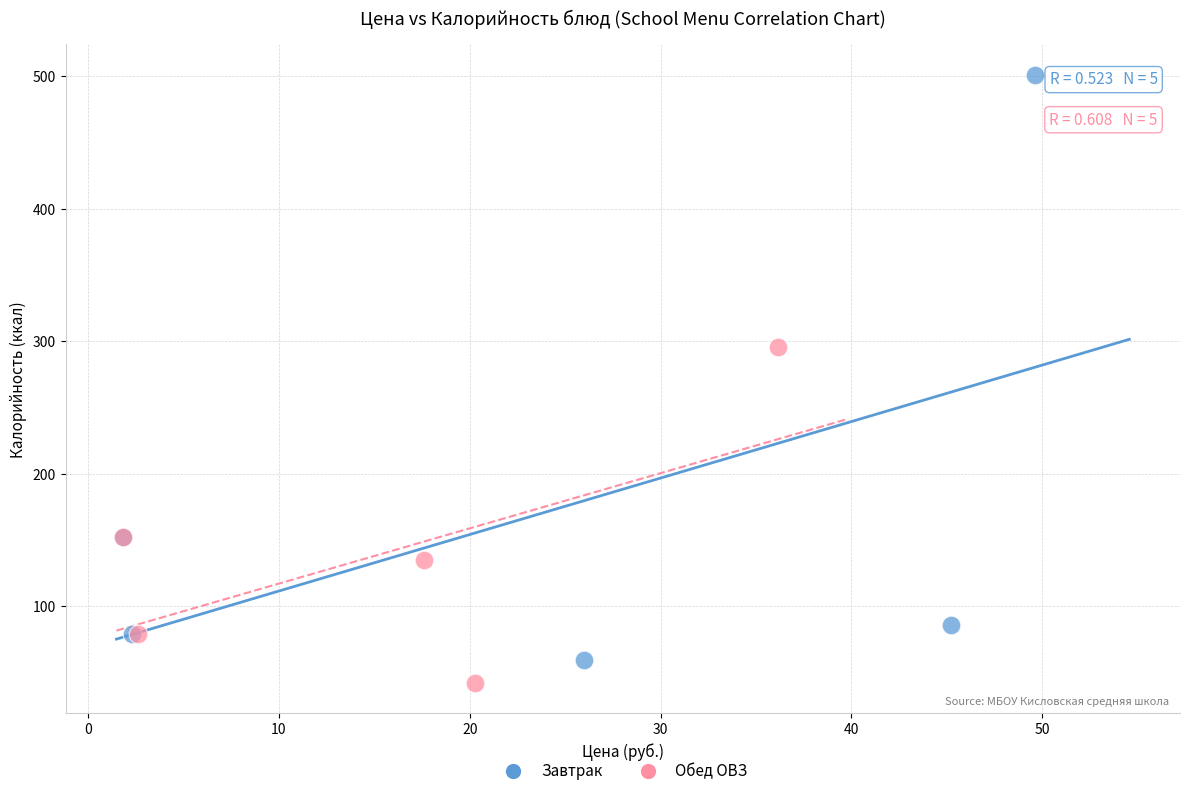

What are all the series names shown in the legend?

Завтрак, Обед ОВЗ